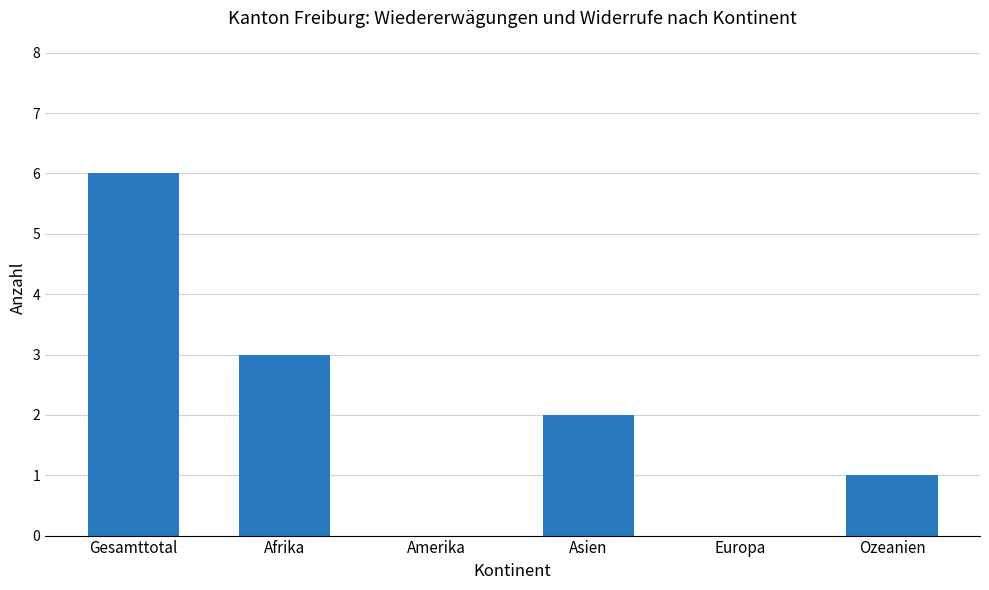

Where is the data nearest to the value 3?

Afrika